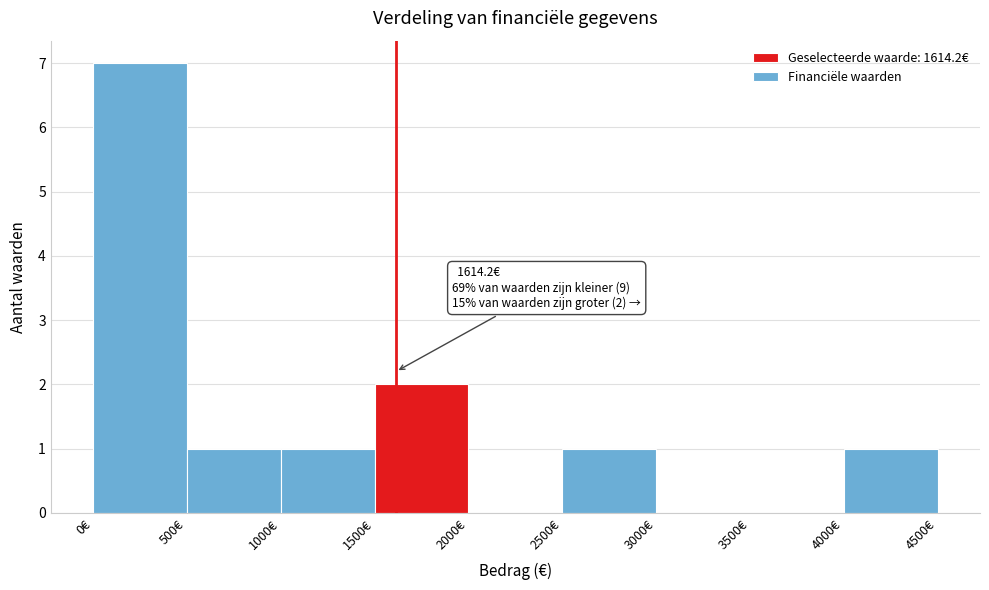

Which range on the x-axis has the tallest bar?

0 to 500